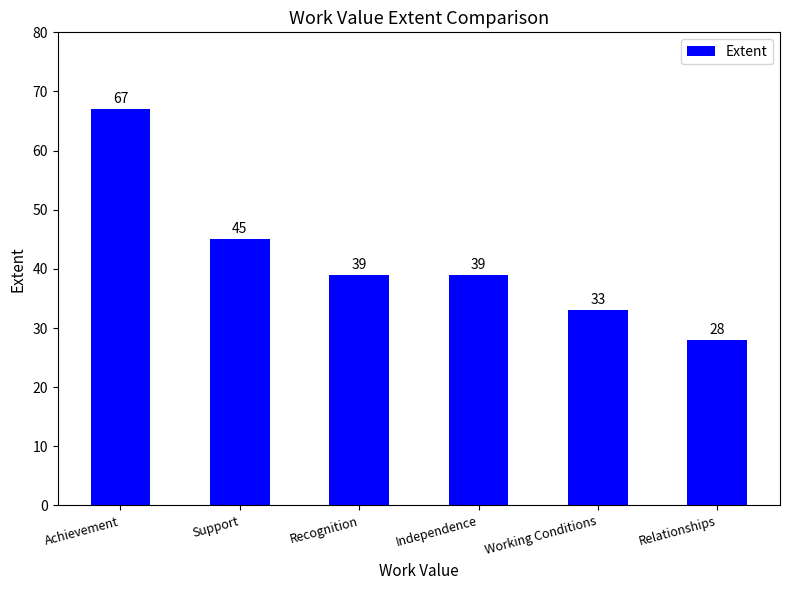

What is the label of the 5th bar from the right?

Support